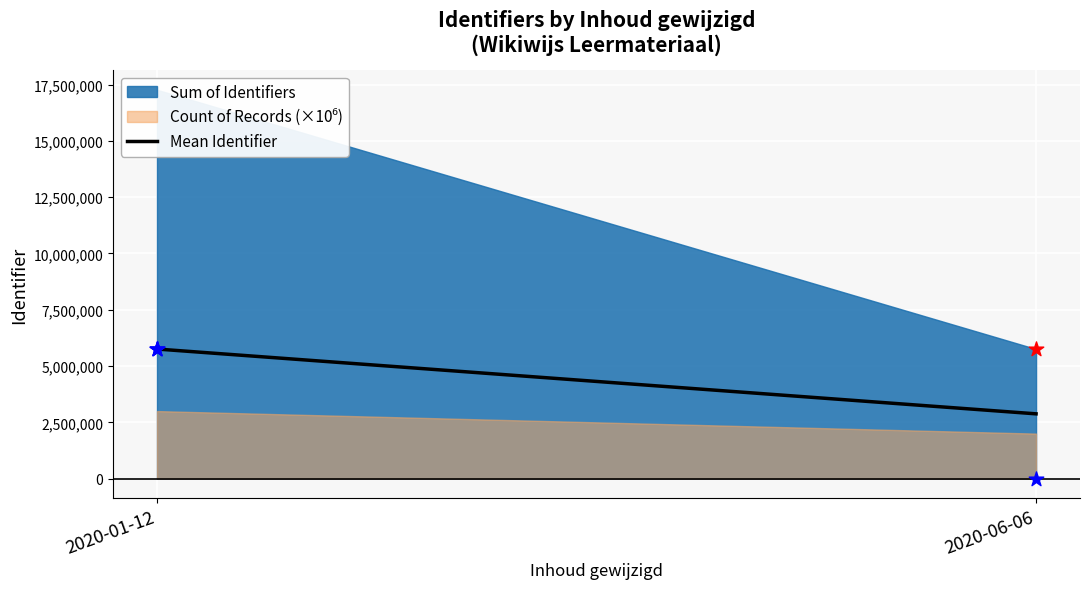

What is the change in value from 2020-01-12 to 2020-06-06?

-2877698.5